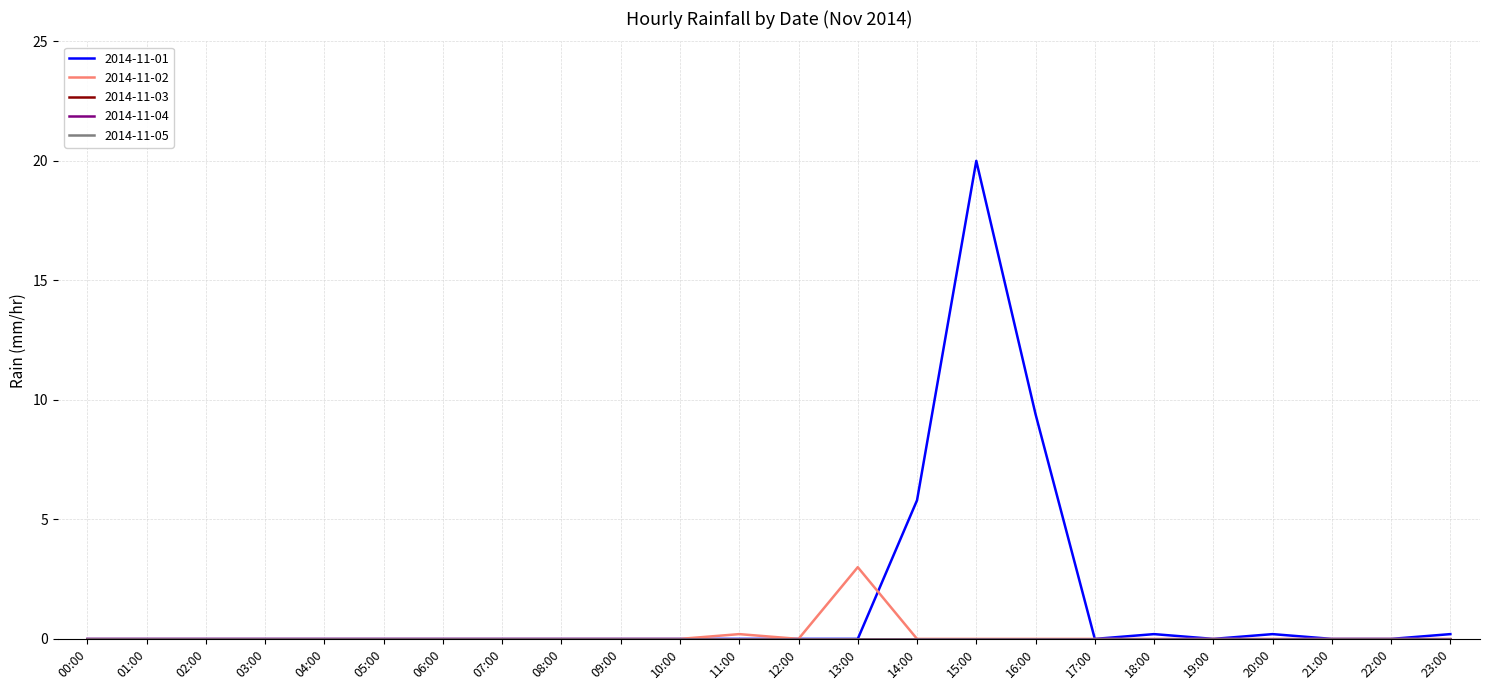

What is the sum of all 2014-11-02 values?

3.2